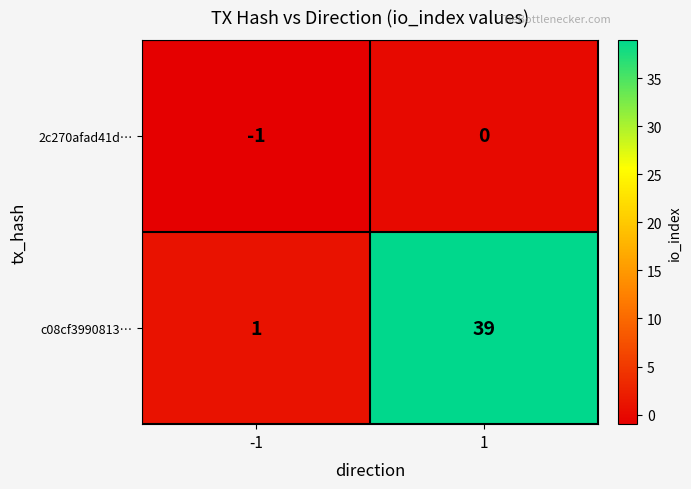

What is the average value of the c08cf3990813… series?

20